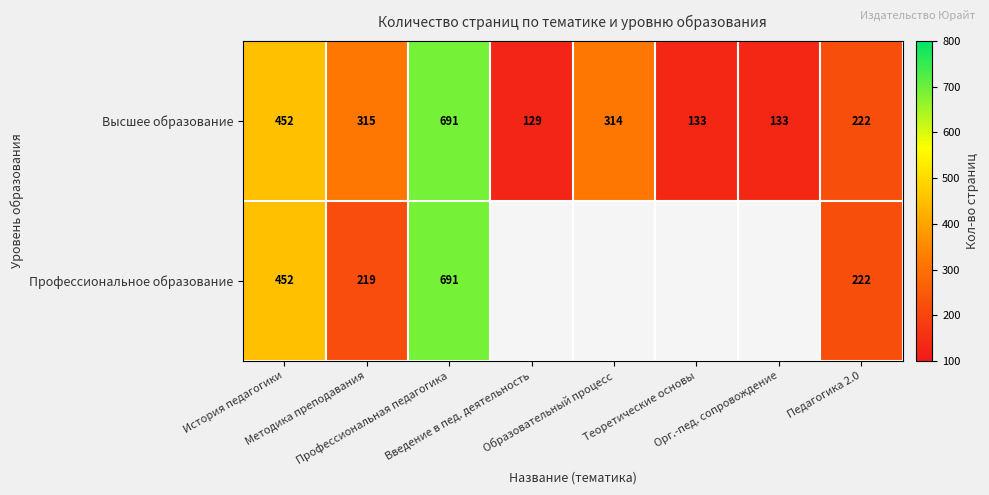

Which category has the highest value across all series?

Профессиональная педагогика